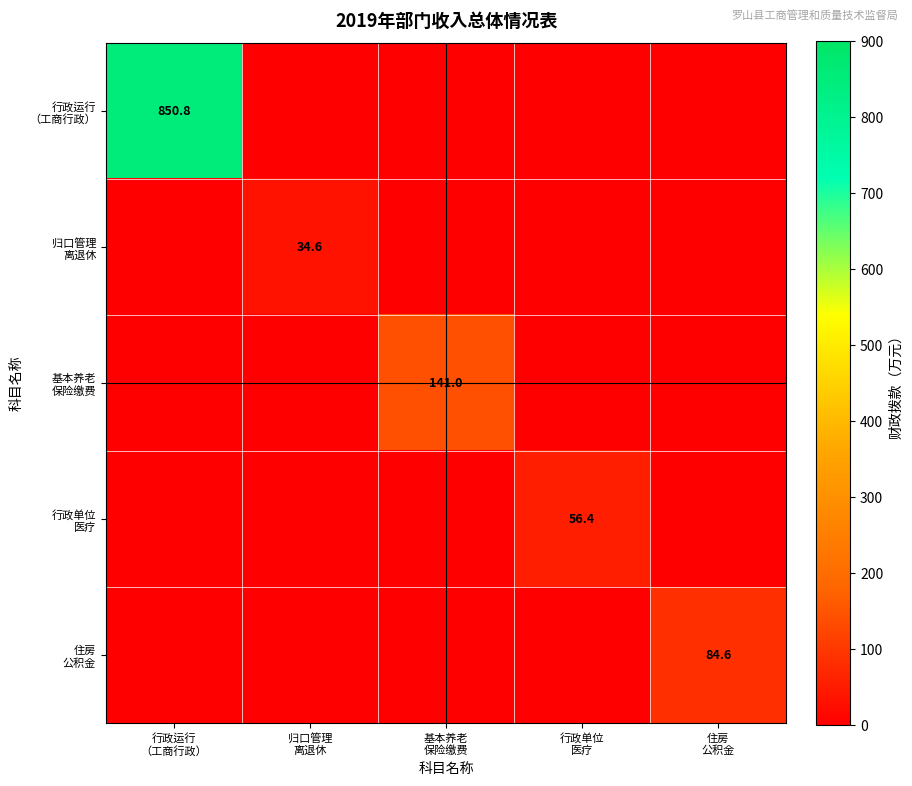

The value of 行政运行 （工商行政） at 行政单位 医疗 is 506.7. True or false?

False